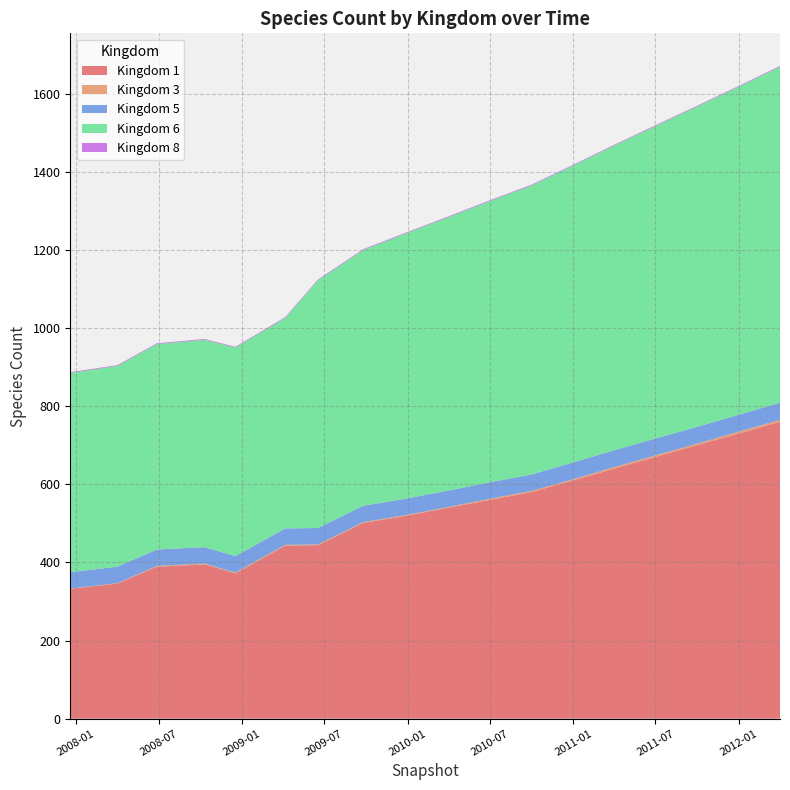

Reading right to left, list all the values displayed in this chart.

1: 760	730	700	670	640	610	580	560	540	520	501	444	443	372	395	389	346	332
3: 5	5	4	4	4	3	3	3	2	2	2	2	2	2	2	2	1	1
5: 44	43	43	43	43	43	42	42	42	42	42	42	42	42	42	42	42	42
6: 860	840	820	800	780	760	740	720	700	680	655	634	539	534	531	526	514	510
8: 2	2	2	2	2	2	2	2	2	2	2	2	2	2	2	2	2	2